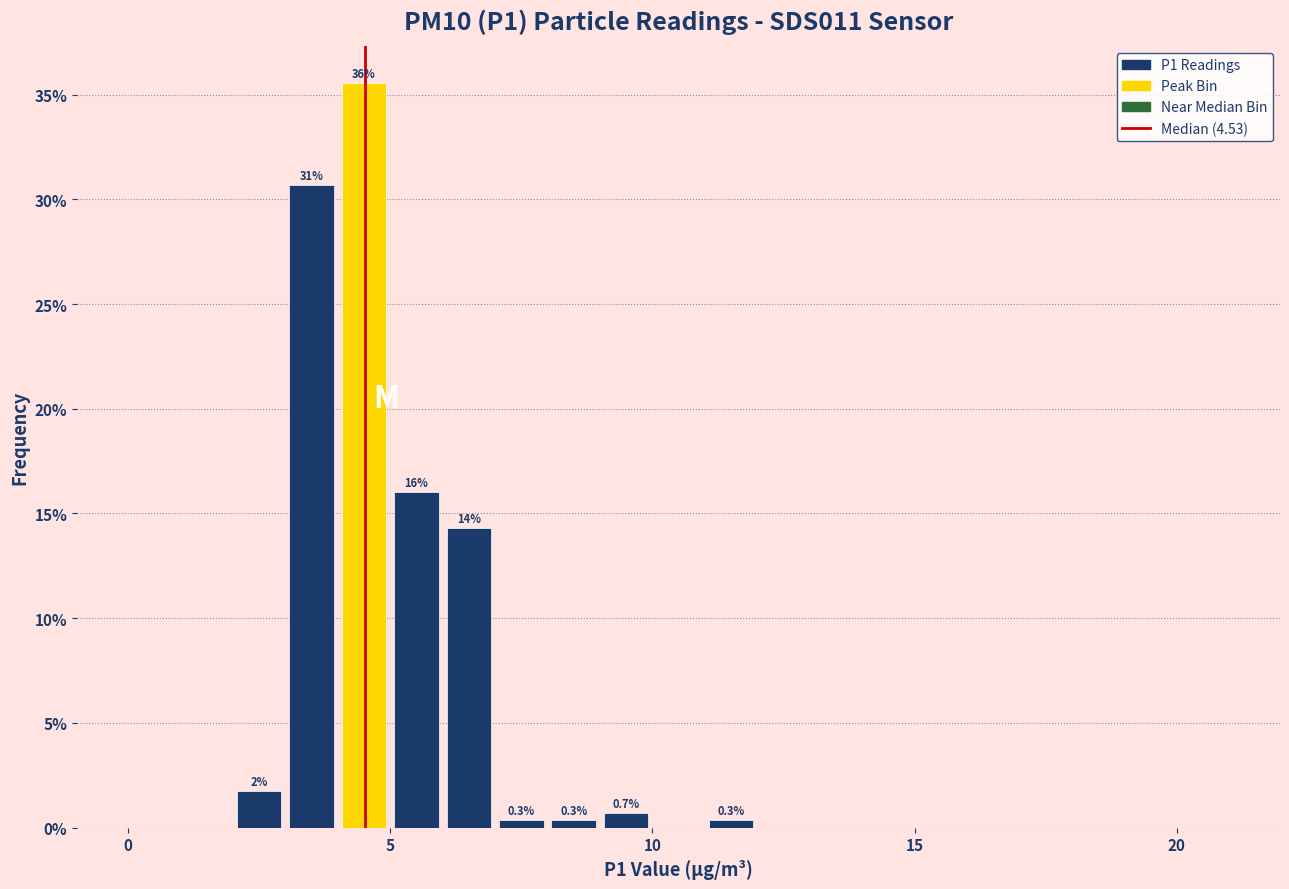

Read against the x-axis, roughly where is the centre of the tallest bar?

4.5